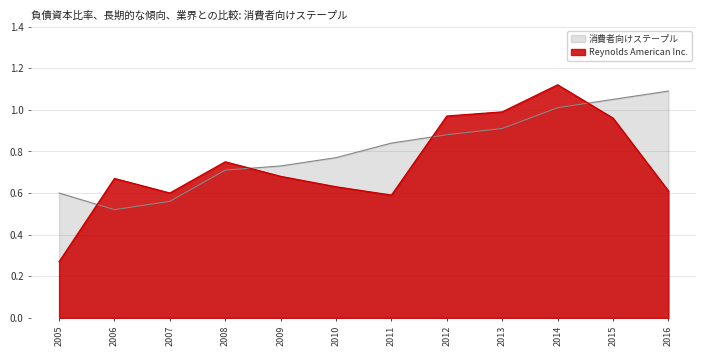

List the series in order of their overall mean, highest first.

消費者向けステープル, Reynolds American Inc.